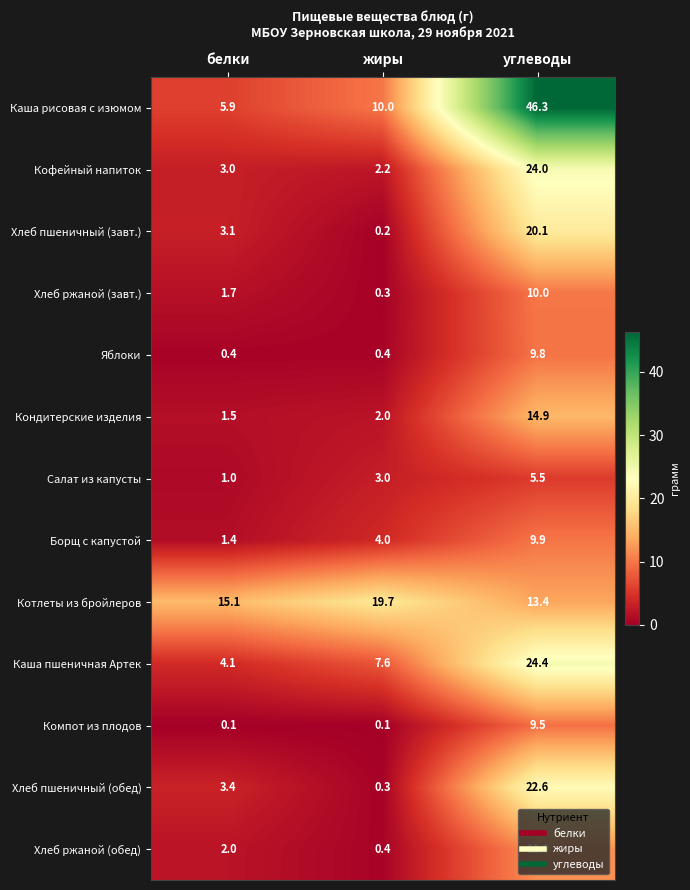

At which category is the sum across all series the highest?

углеводы